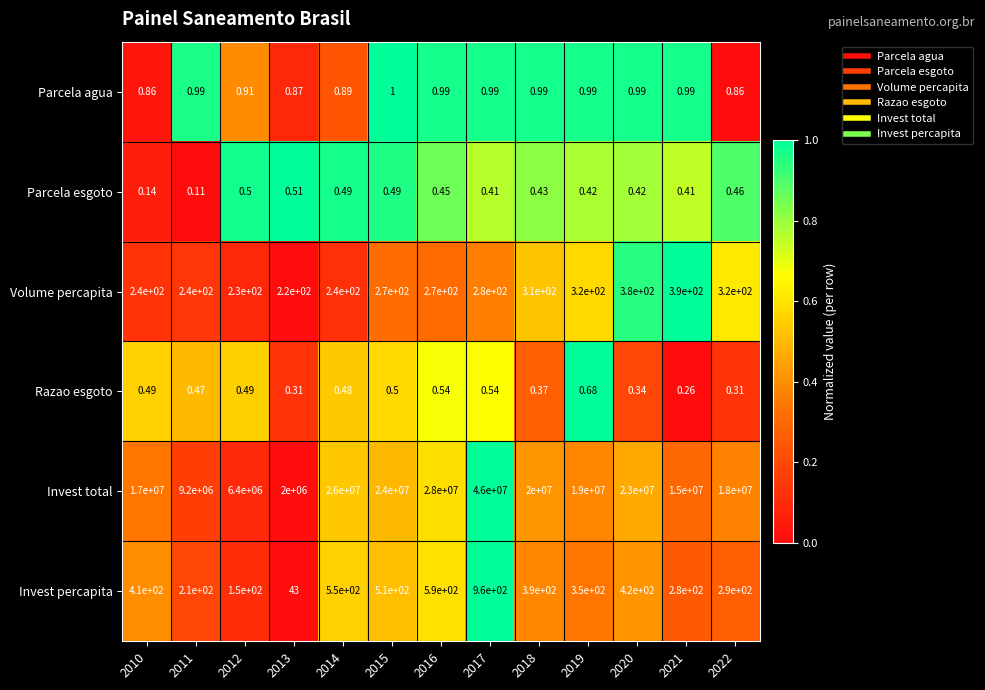

List the series in order of their peak value, highest first.

Invest total, Invest percapita, Volume percapita, Parcela agua, Razao esgoto, Parcela esgoto